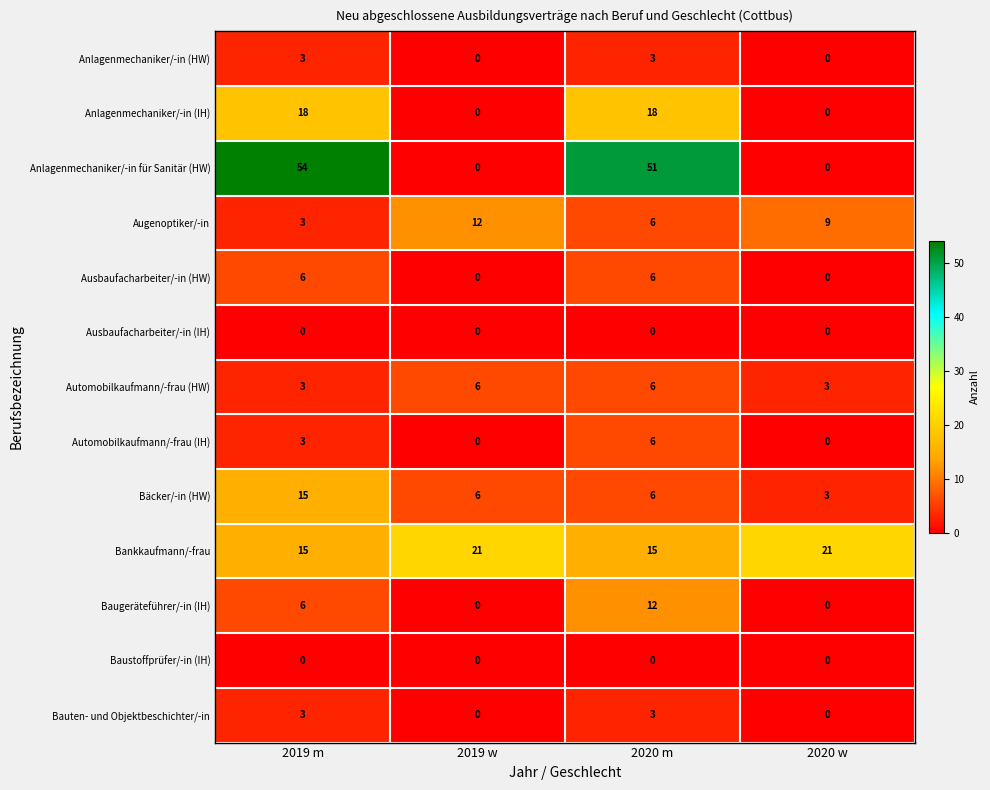

Count the number of categories in the chart.

4